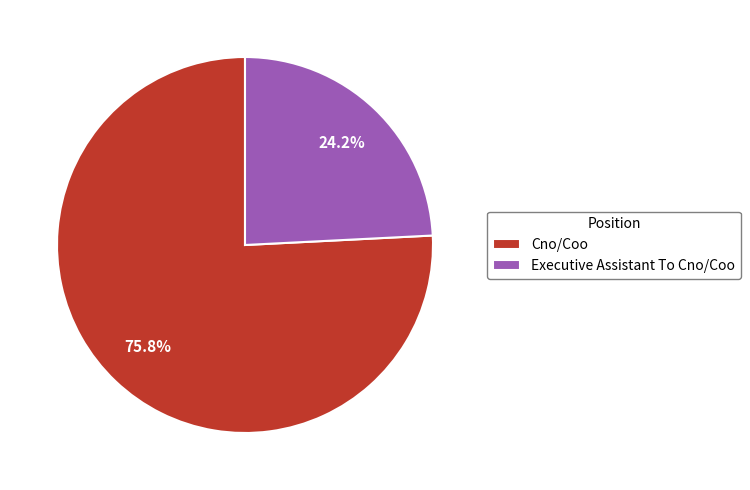

The Cno/Coo slice represents 64% of the pie. True or false?

False